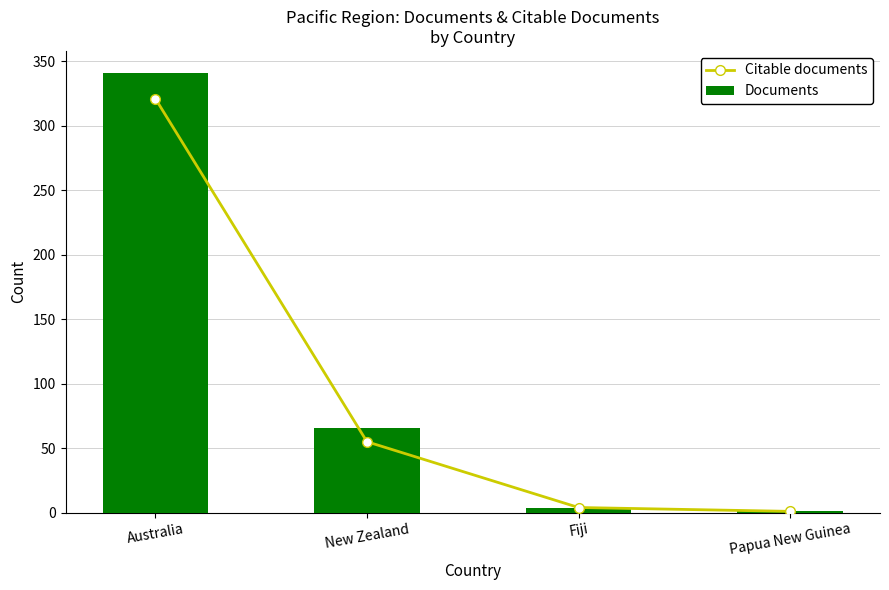

How many values in the Citable documents series exceed 55?

1